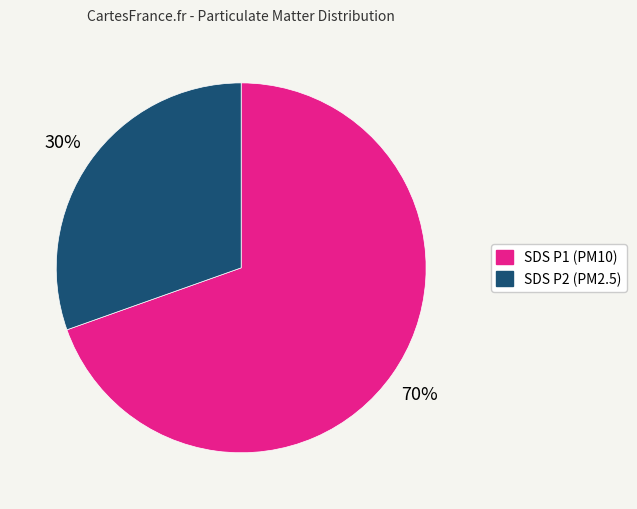

To the nearest percent, what is the average slice percentage?

50%